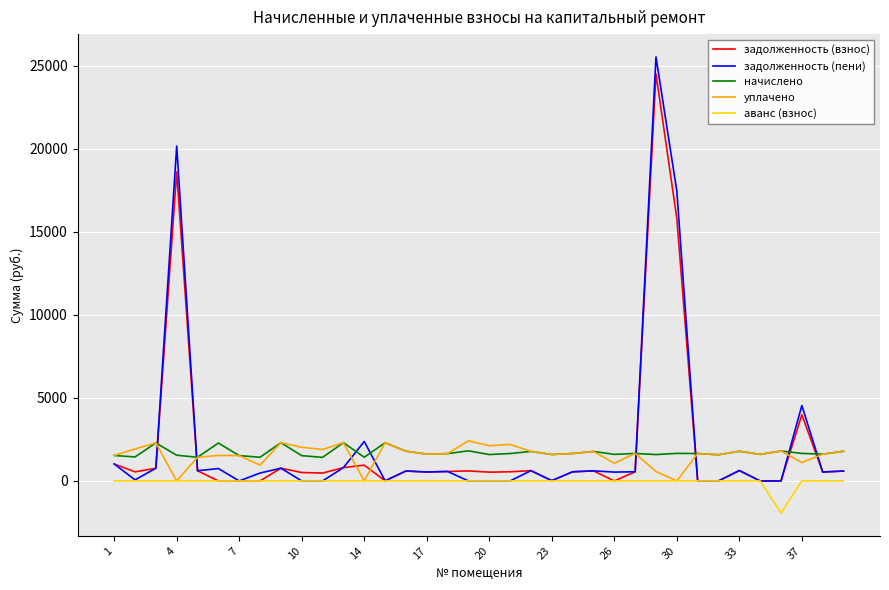

What is the lowest value of the аванс (взнос) series?

-1931.9